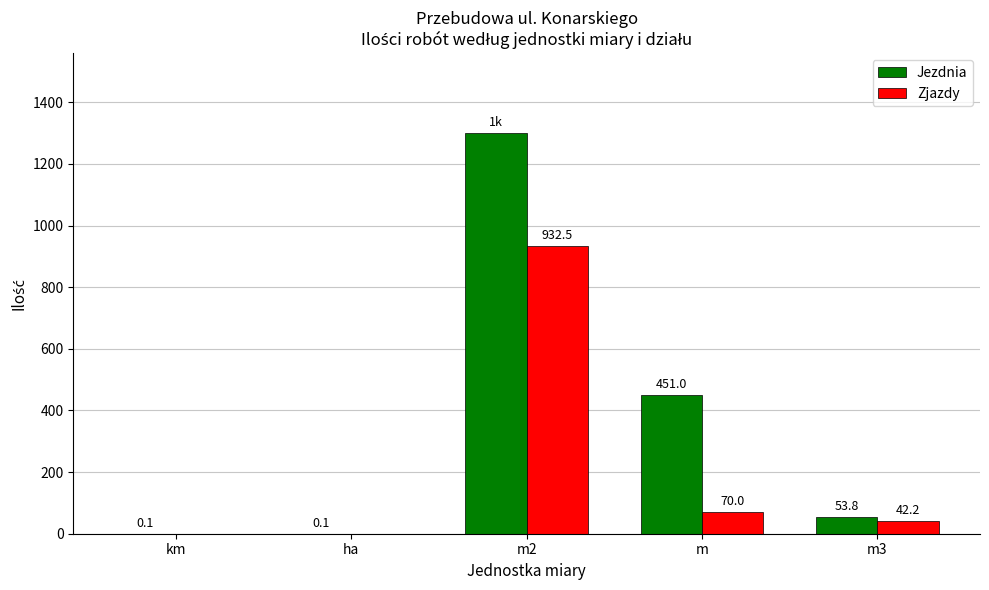

Is it true that Jezdnia equals 53.8 at m3?

True